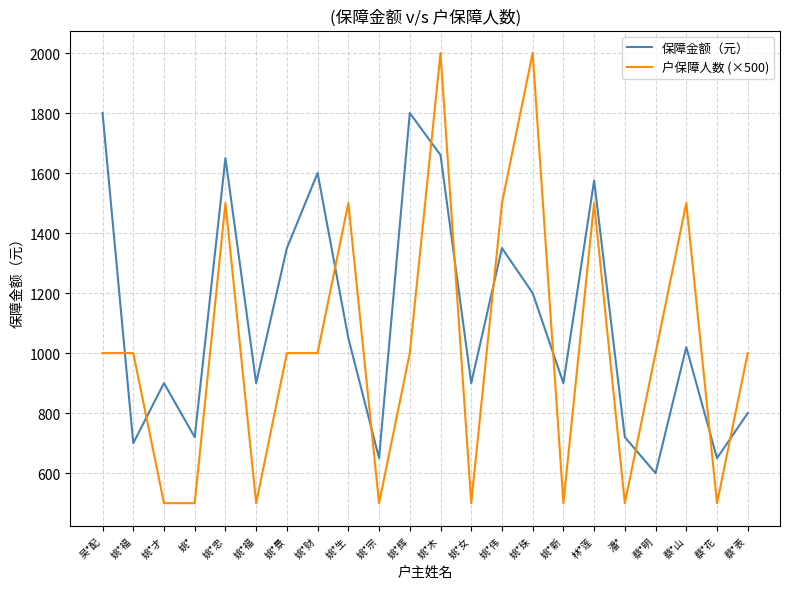

Count the 户保障人数 (×500) values in the range 500 to 1500.

20